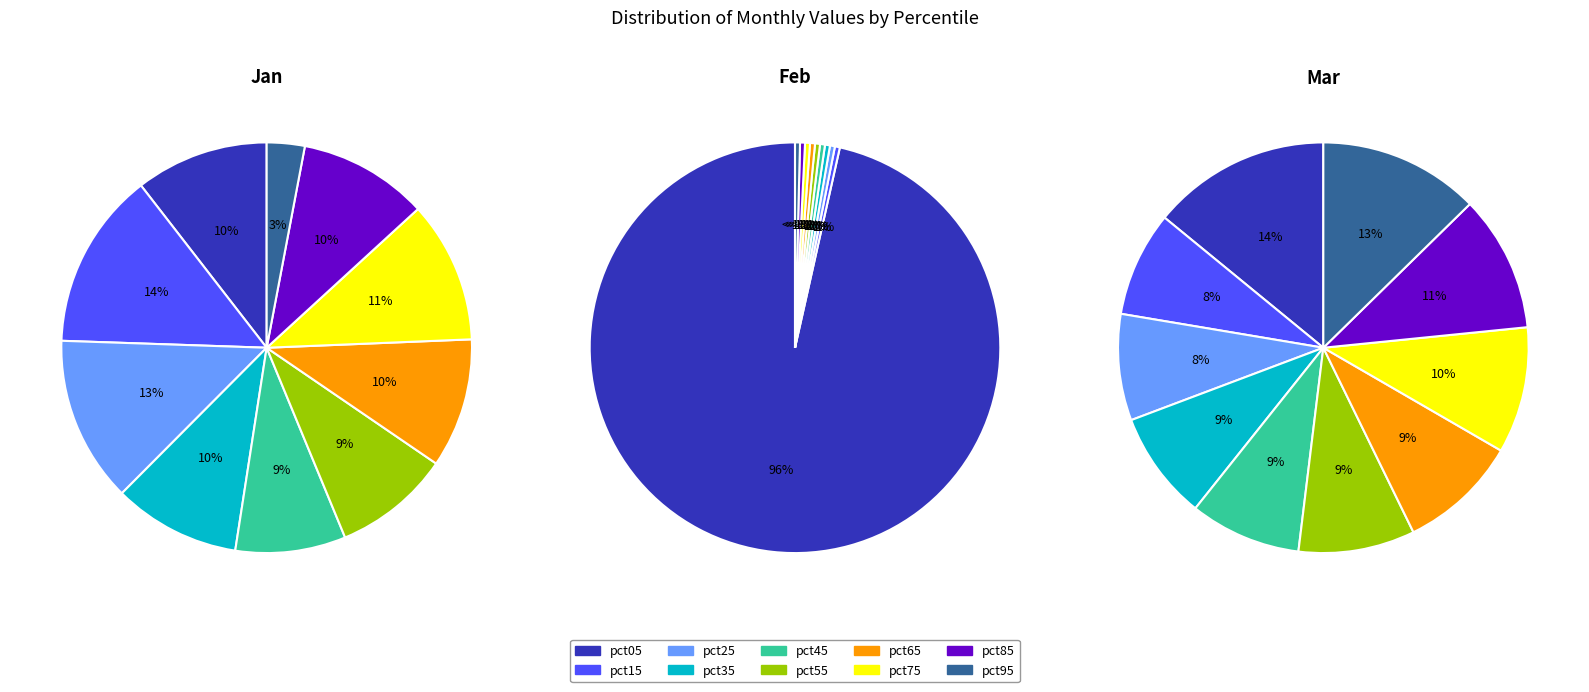

To the nearest percent, what is the average slice percentage?

10%